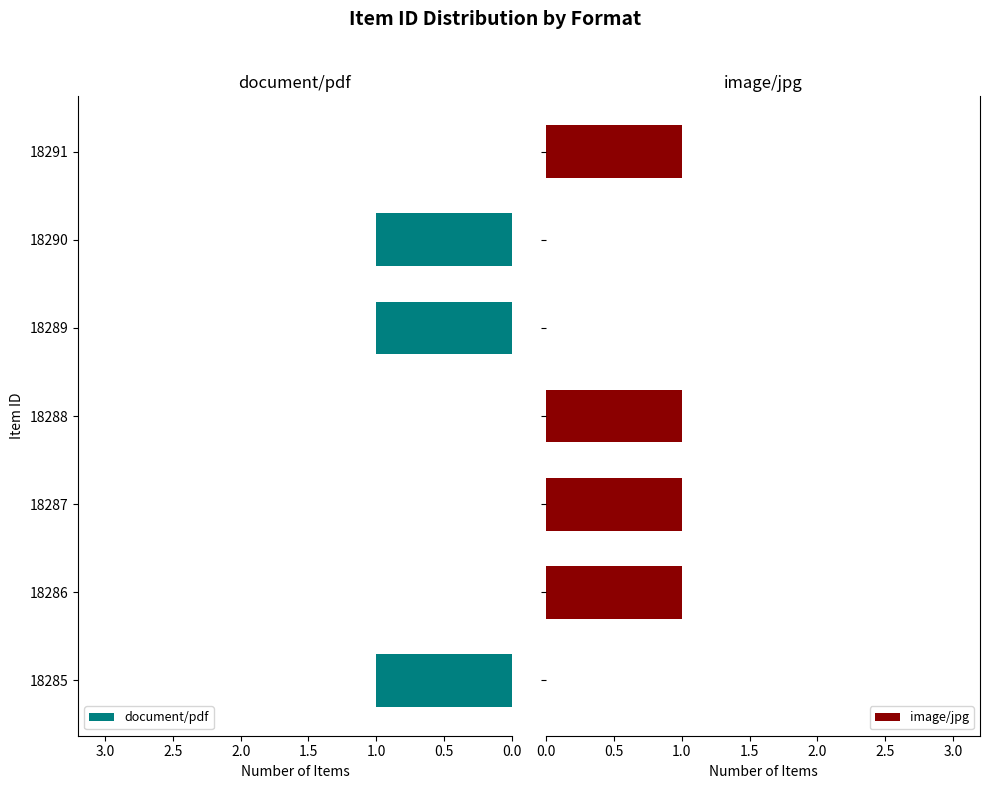

What is the sum of all document/pdf values?

3